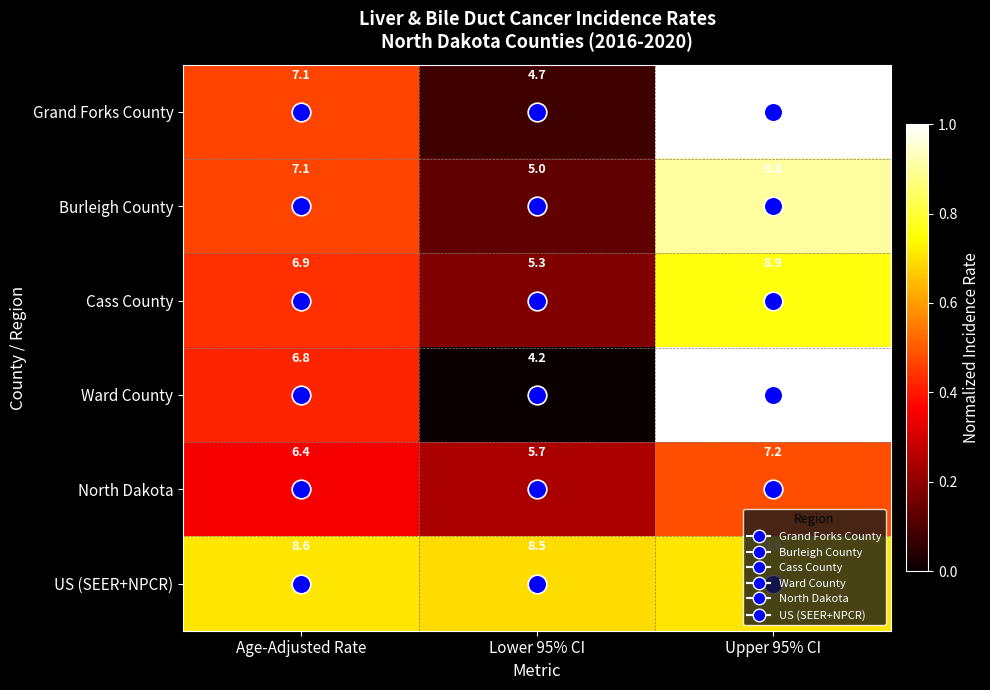

At which category does the chart reach its minimum across all series?

Lower 95% CI